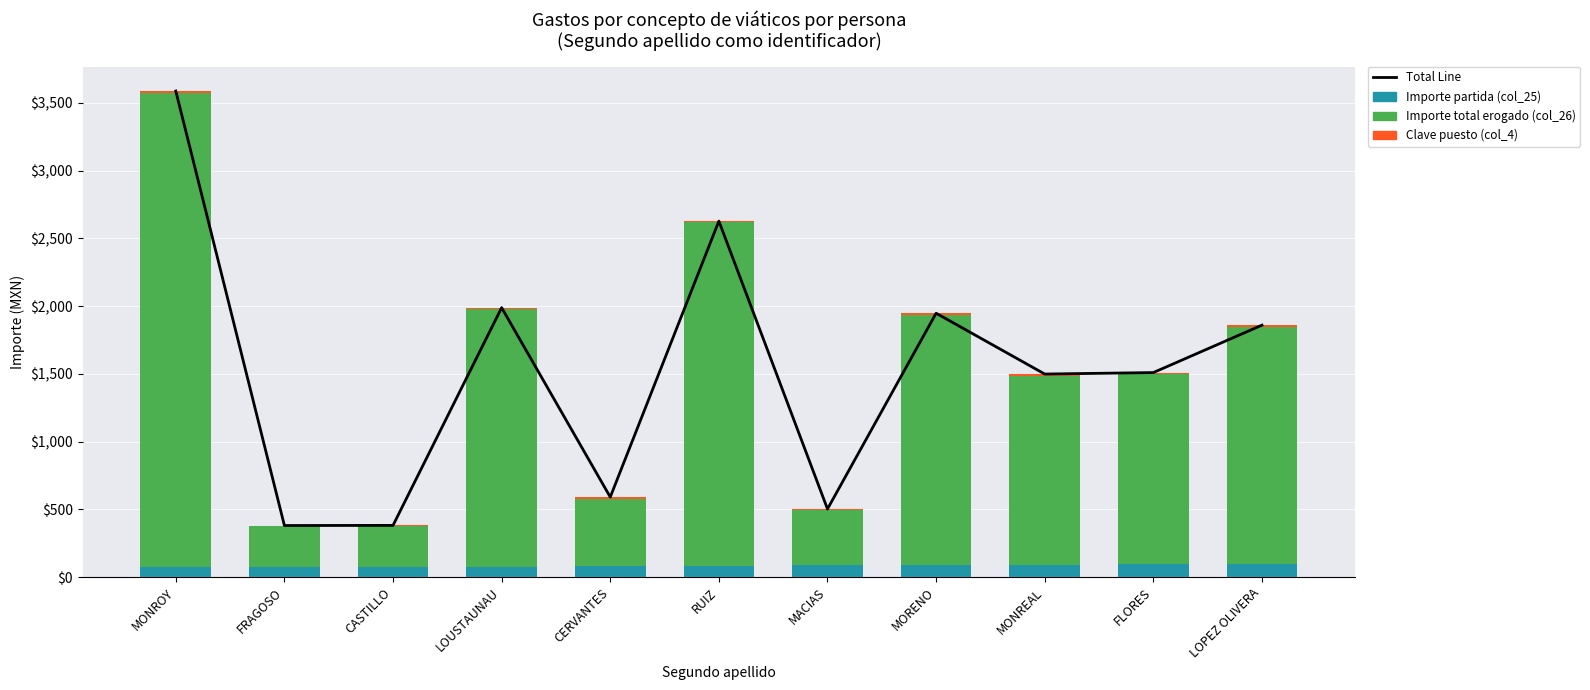

At RUIZ, list the series in order from smallest to largest.

Clave puesto (col_4), Importe partida (col_25), Importe total erogado (col_26), Total Line